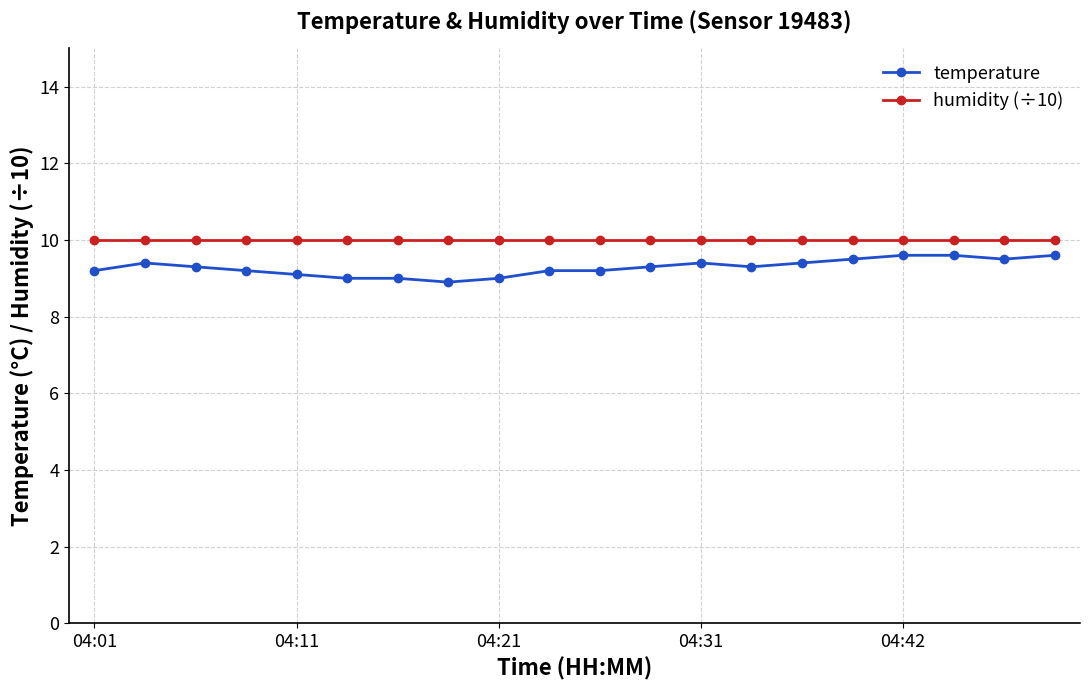

True or false: temperature has more than 1 interior local peaks.

True